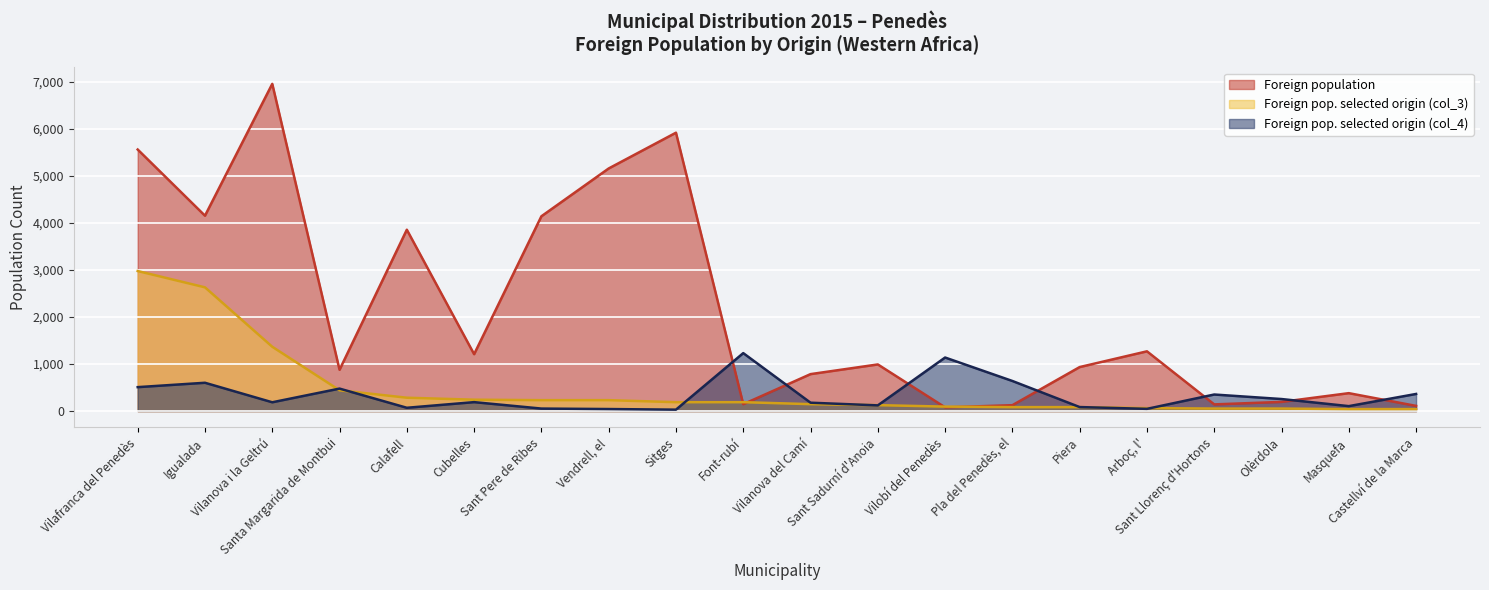

At which label does Foreign pop. selected origin (col_4) first exceed 190?

Vilafranca del Penedès